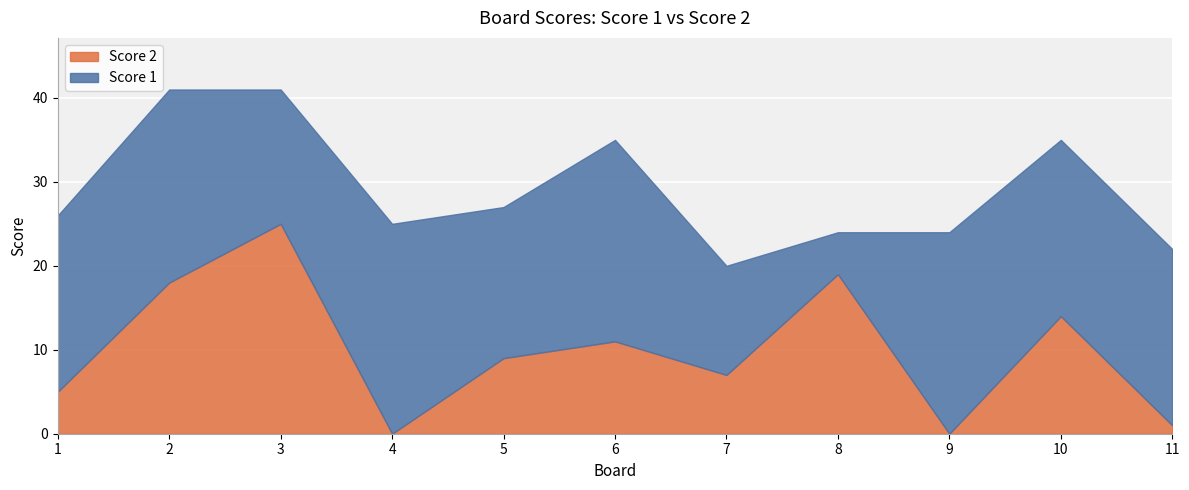

At 3, list the series in order from smallest to largest.

Score 1, Score 2